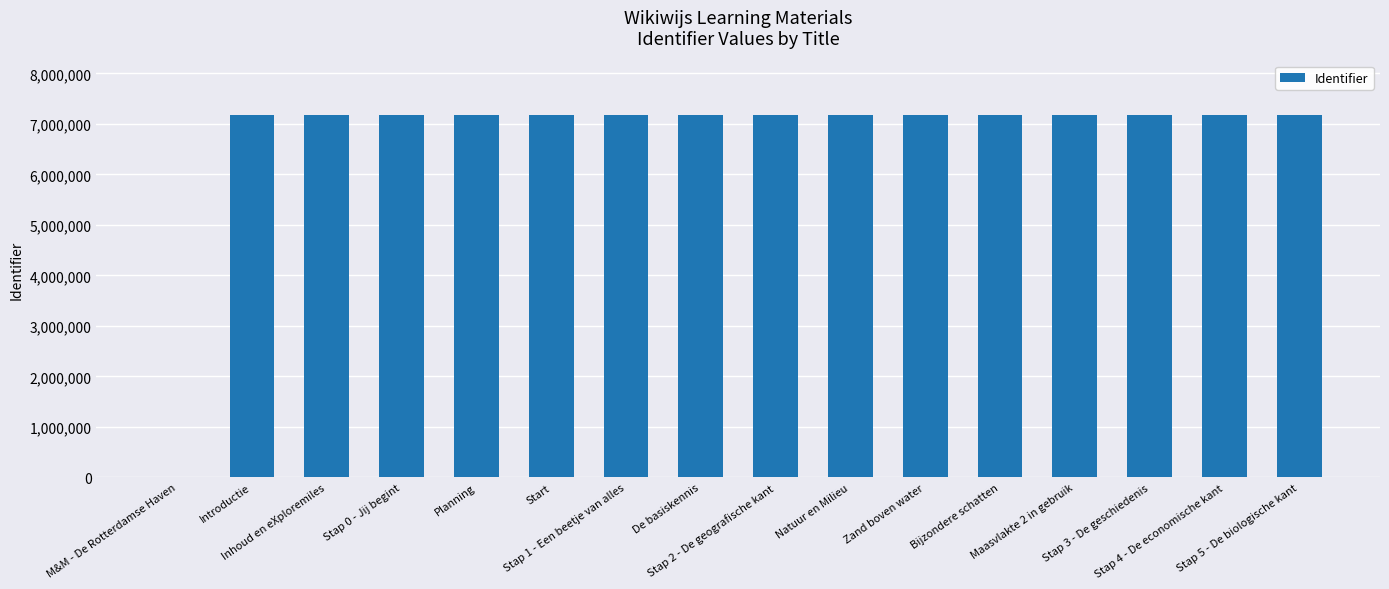

What is the maximum value shown in the chart?

7179235